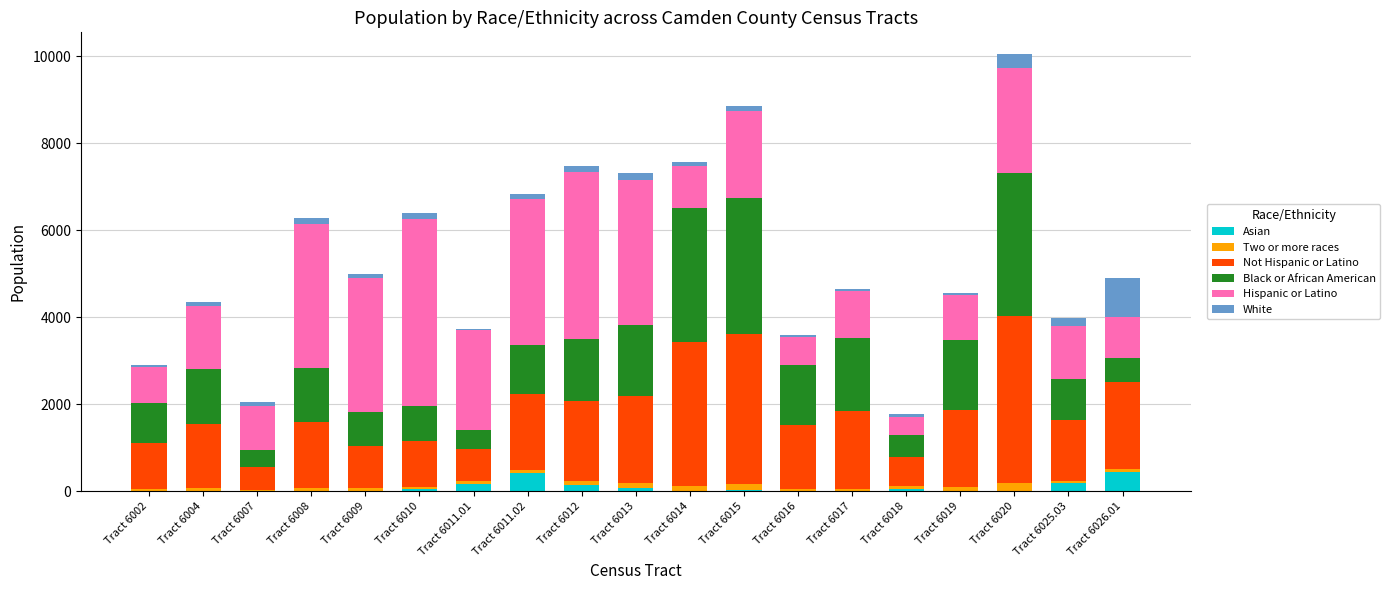

How many distinct data groups are displayed?

6